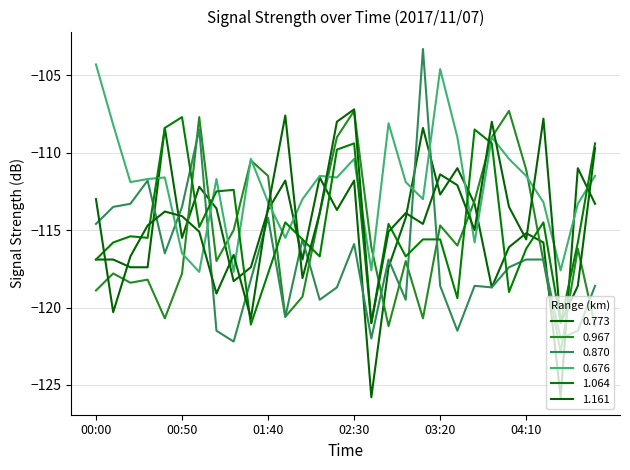

What is the maximum value for 0.676?

-104.3